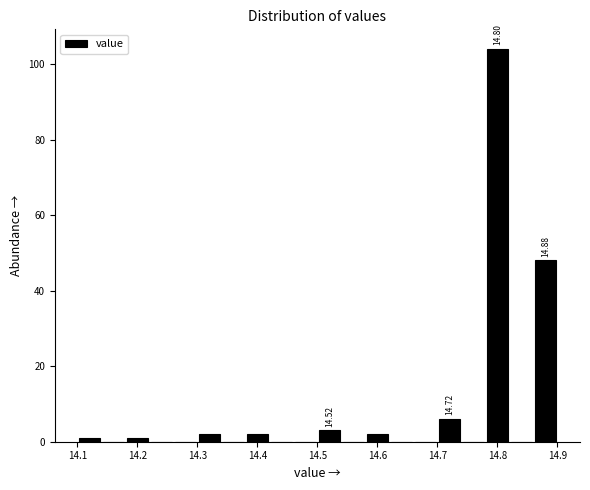

Over which range of the x-axis is the bar tallest?

14.78 to 14.82